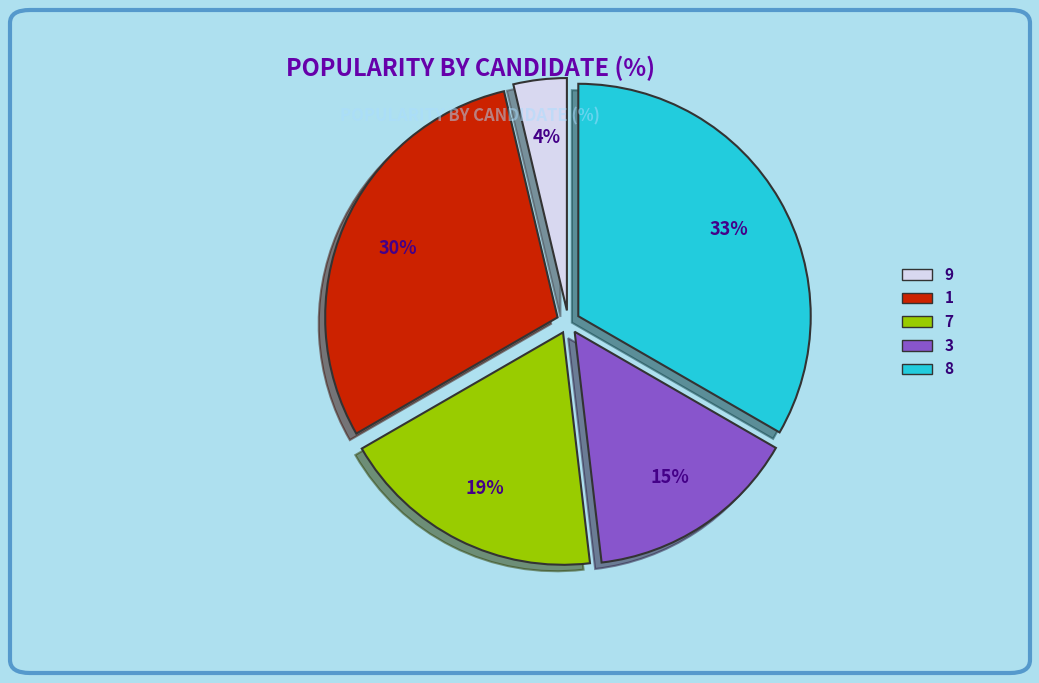

To the nearest percent, what portion does 8 represent?

33%